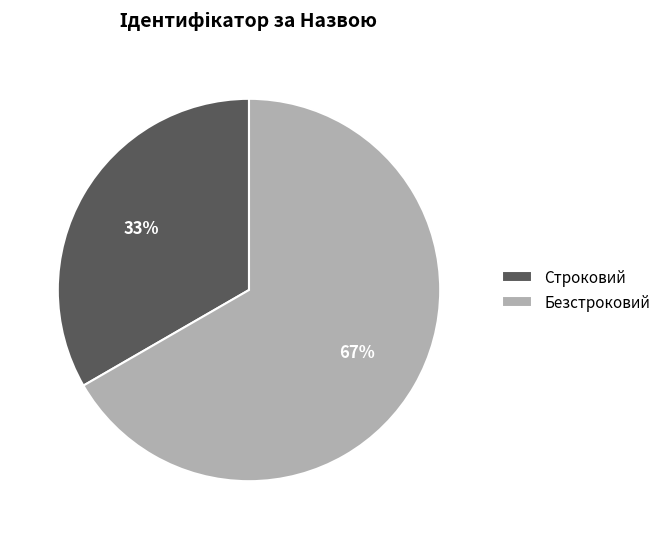

Approximately how many times larger is the value at Безстроковий compared to Строковий?

2.0